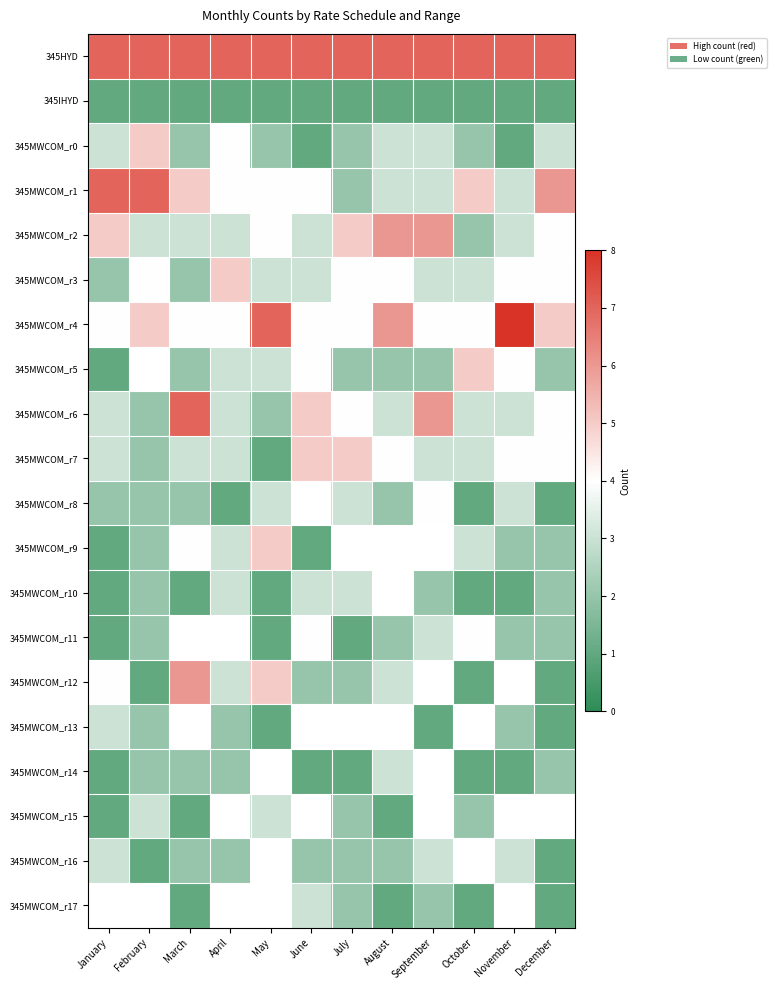

Is it true that 345IHYD equals 1.7 at June?

False